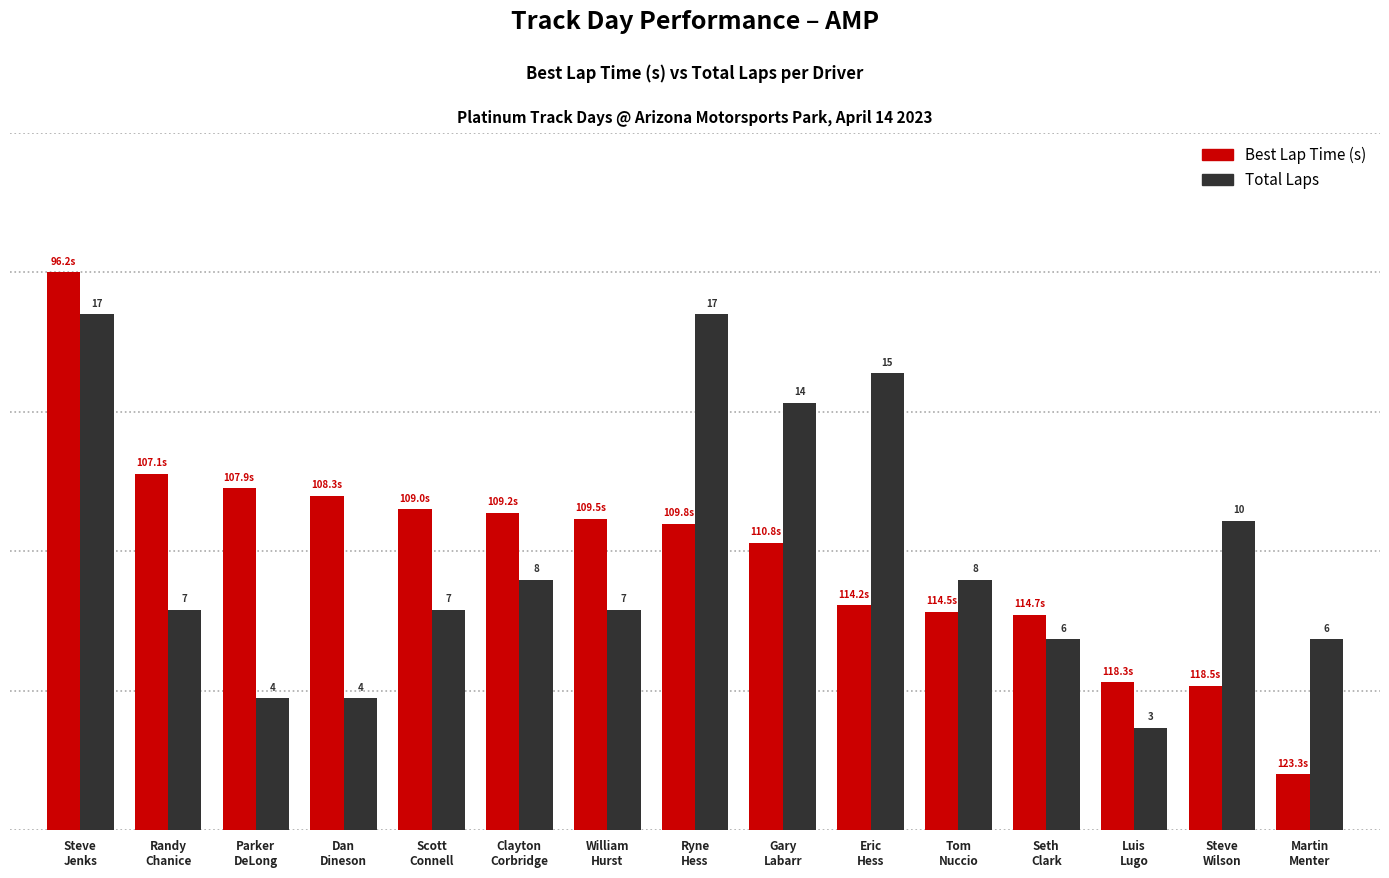

Is it true that Total Laps (normalized) equals 5.6 at Luis
Lugo?

False